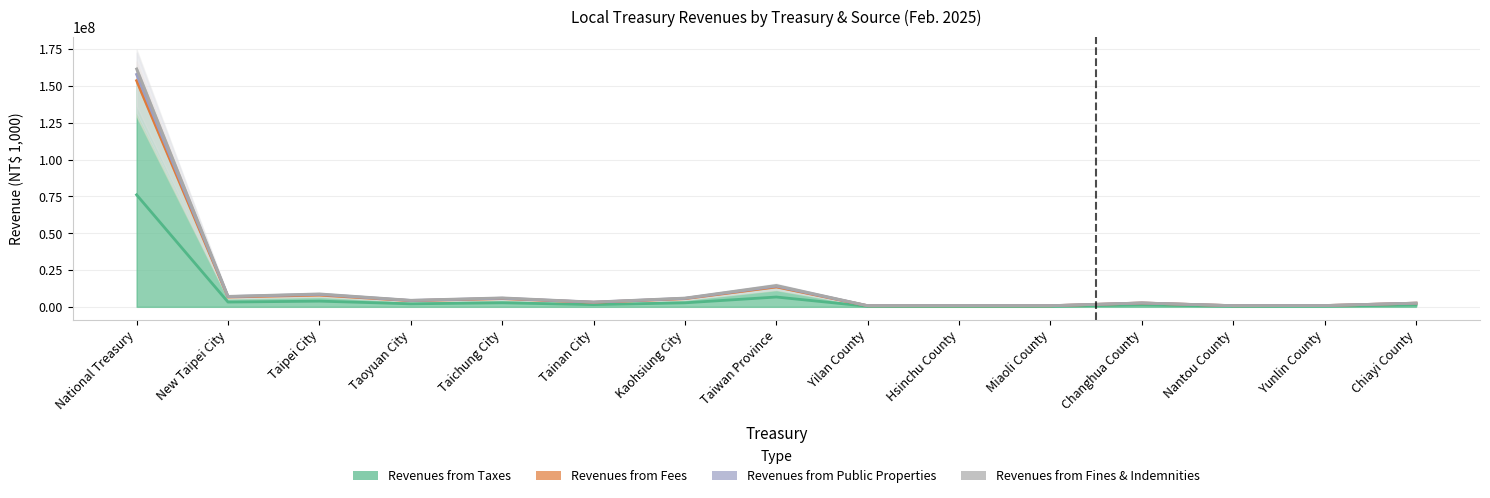

True or false: Revenues from Fines & Indemnities and Revenues from Public Properties intersect in this chart.

False